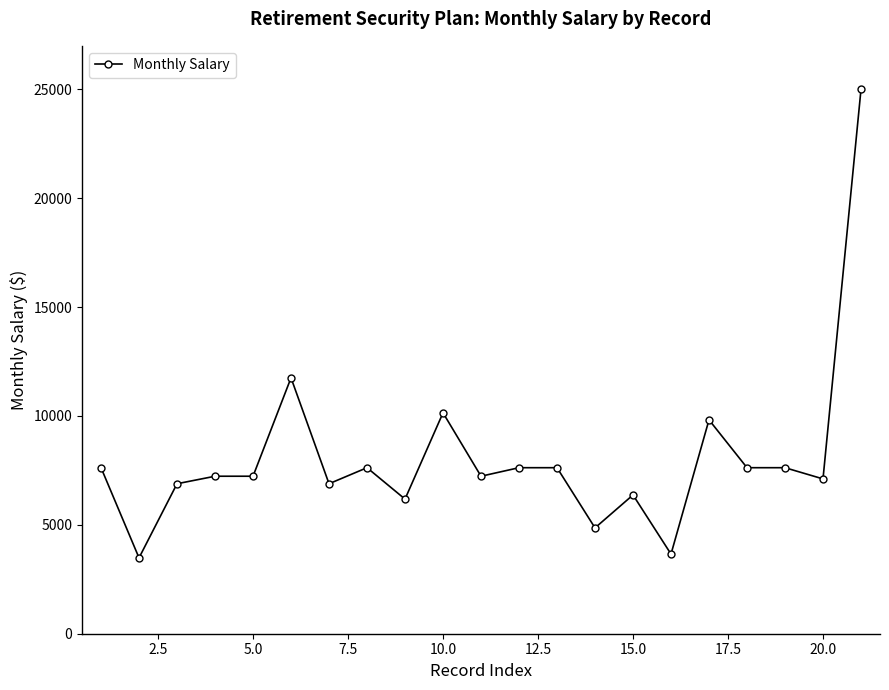

Is this an area chart (filled region under the line)?

No